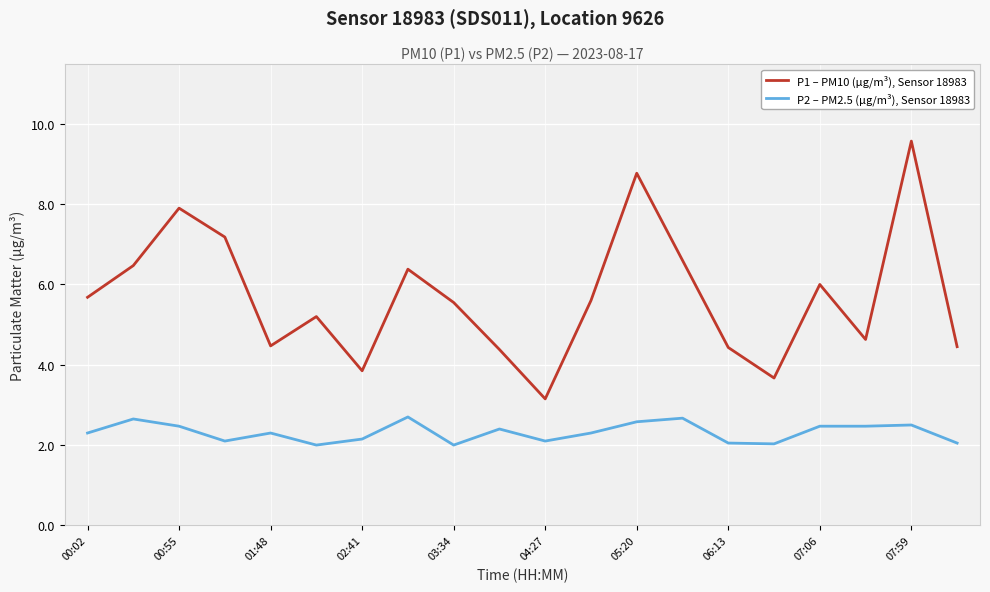

What is the minimum value shown in the chart?

2.0